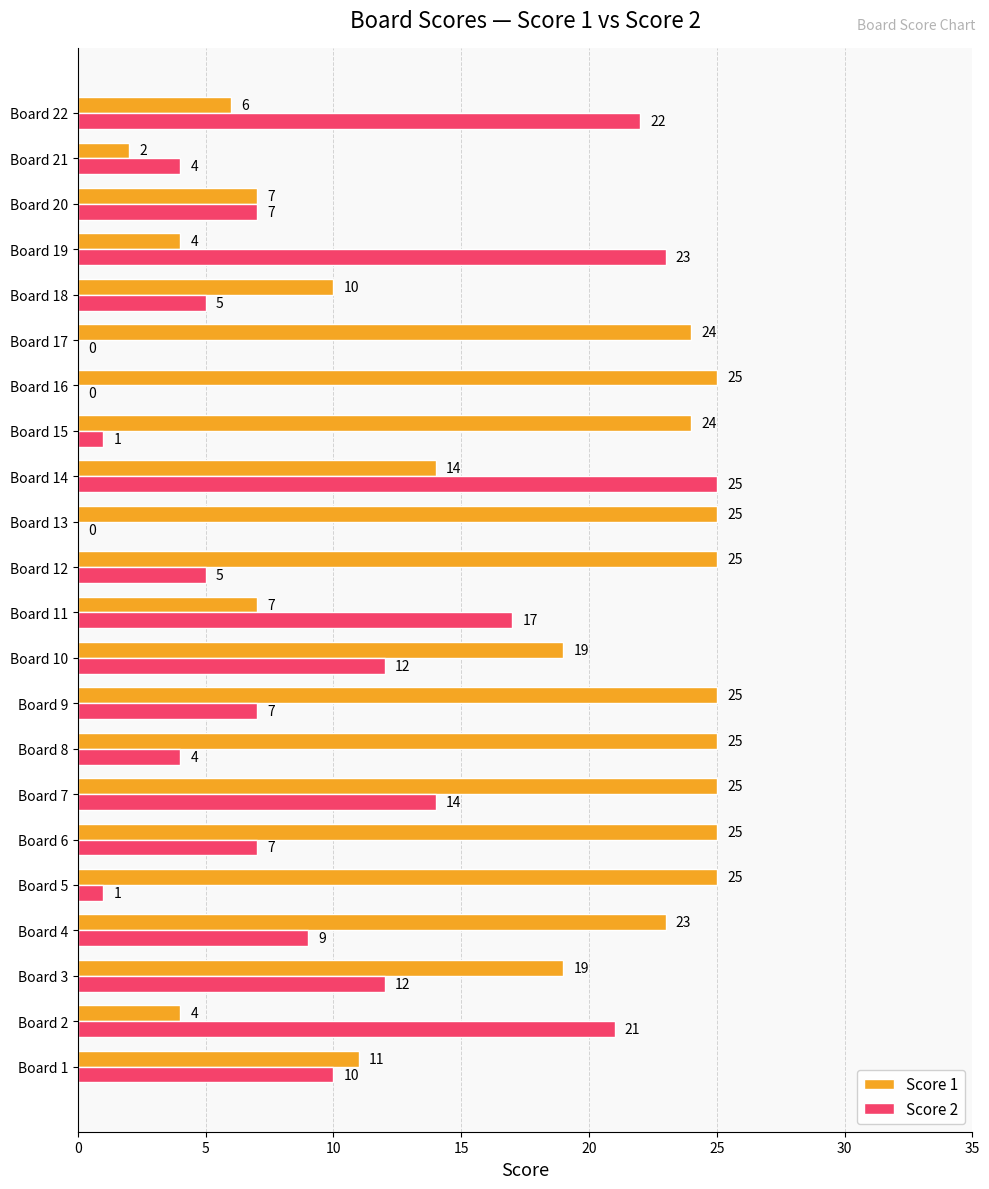

Between Board 8 and Board 13, which series saw the biggest shift?

Score 2